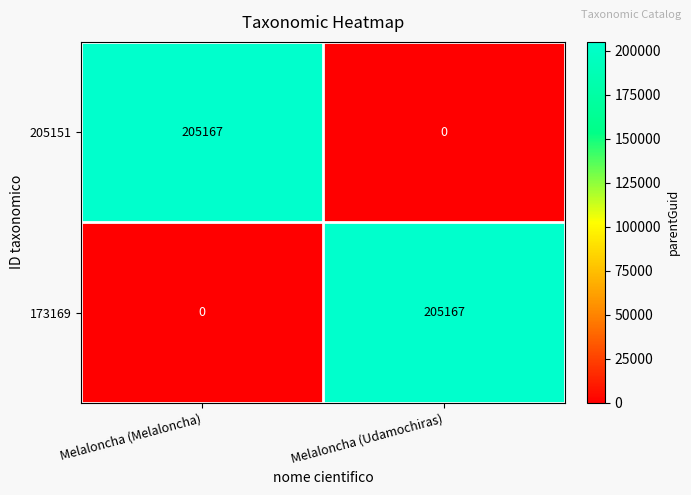

What is the sum of all 205151 values?

205167